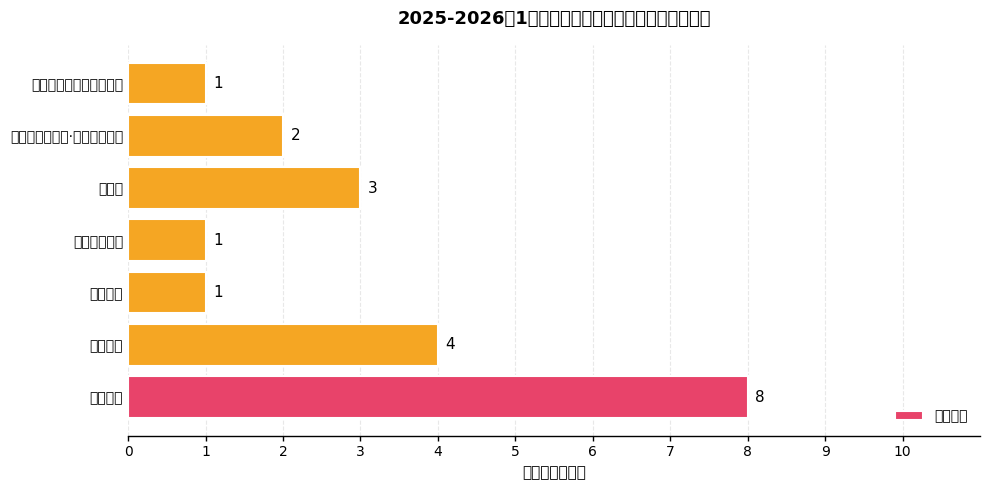

Where is the data nearest to the value 4?

护理学院